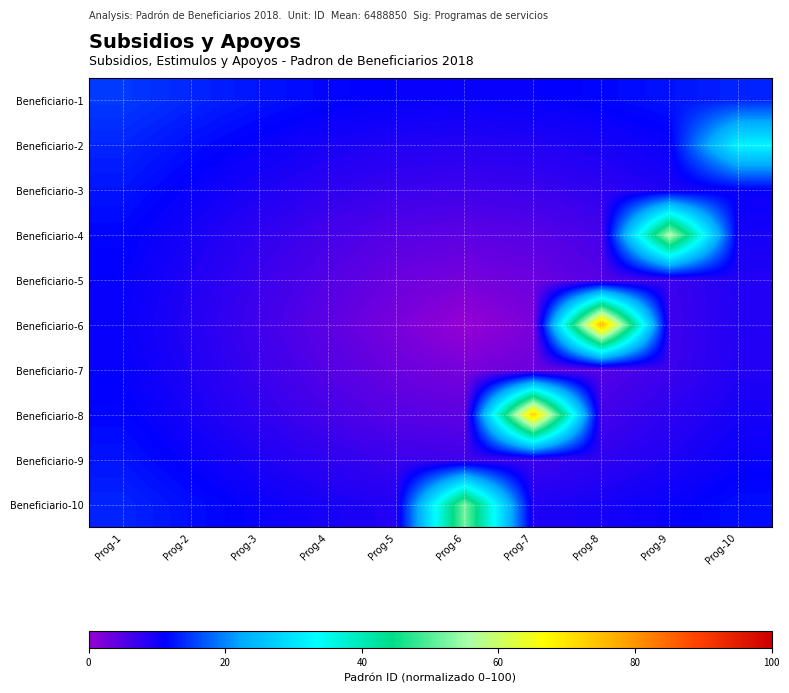

Which series has the largest range (max minus min)?

Beneficiario-6